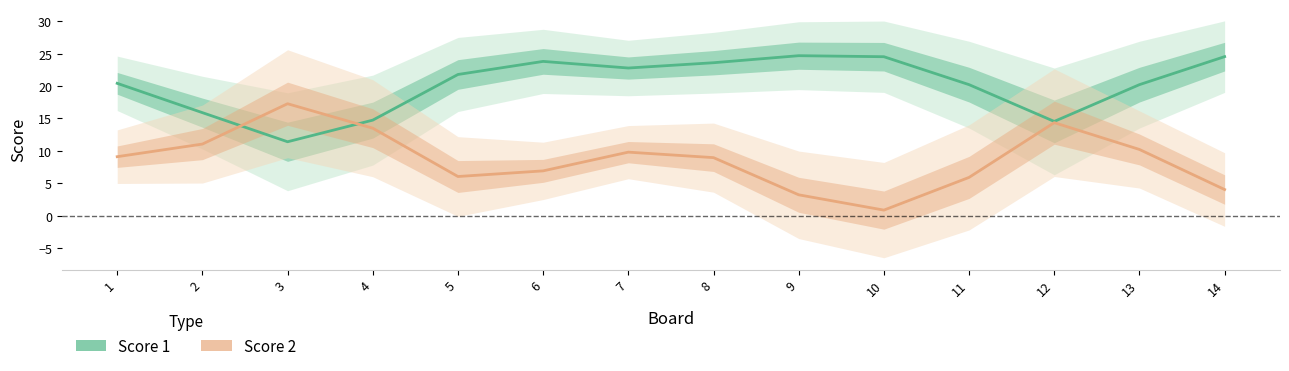

Between which two adjacent categories do Score 1 and Score 2 first intersect?

2 and 3